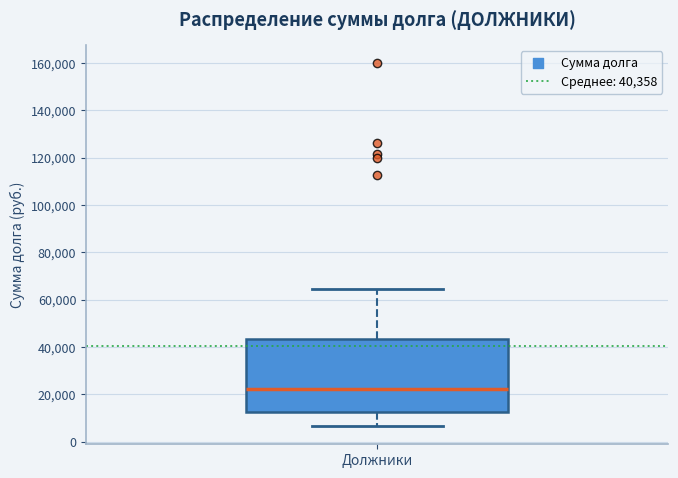

Transcribe this box plot: give where the median line is, the range the box spans, and where the two whiskers end, as read against the y-axis. The values are not printed on the chart, so give them approximately, as read against the axis.

median 22000, box 12000 to 44000, whiskers 6000 to 64000